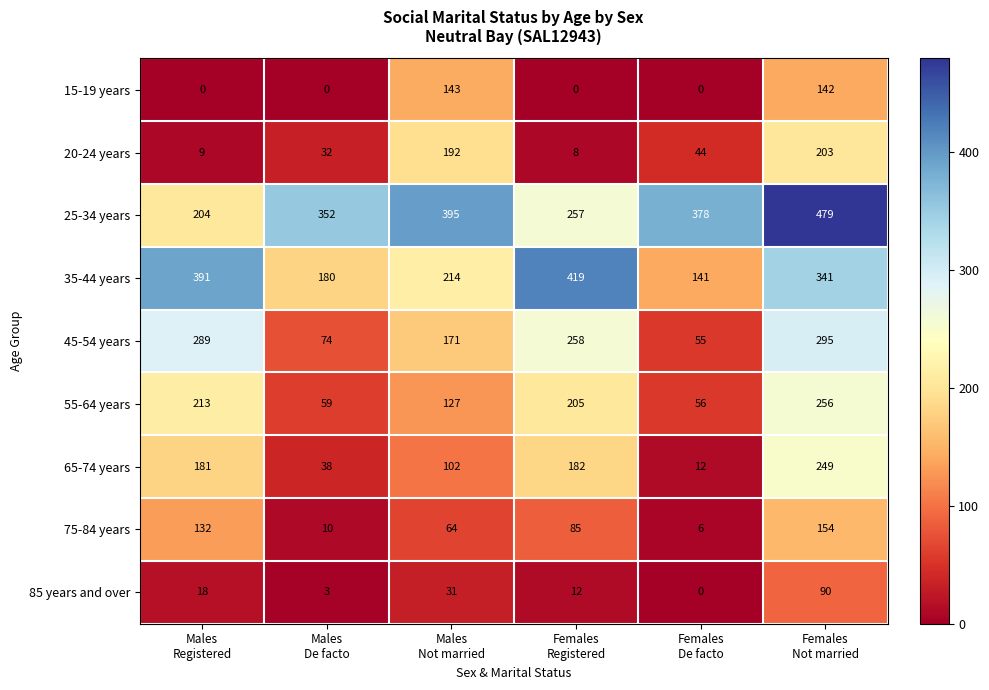

At which category is the sum across all series the highest?

Females
Not married